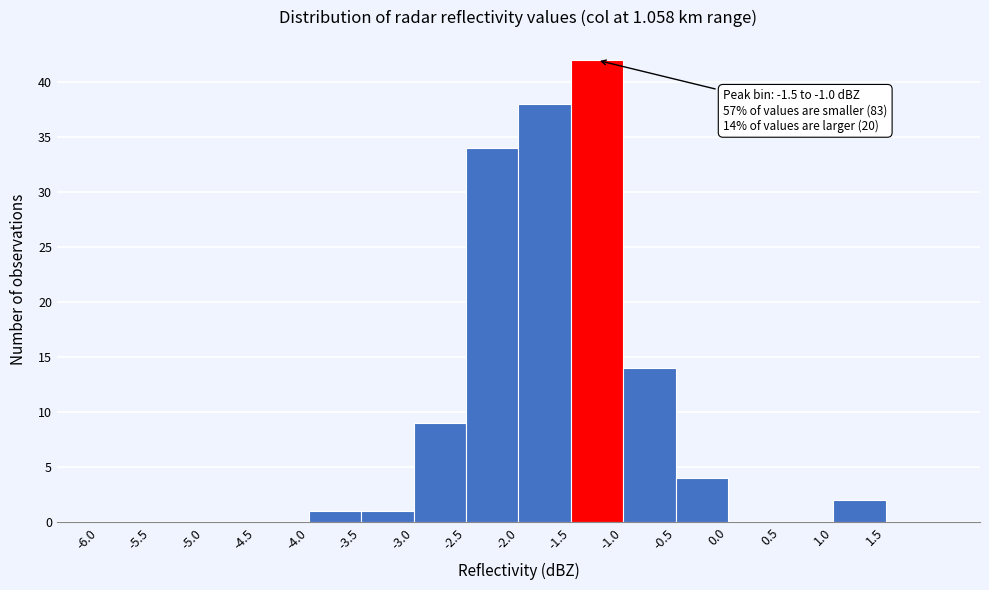

Over which range of the x-axis is the bar tallest?

-1.5 to -1.0